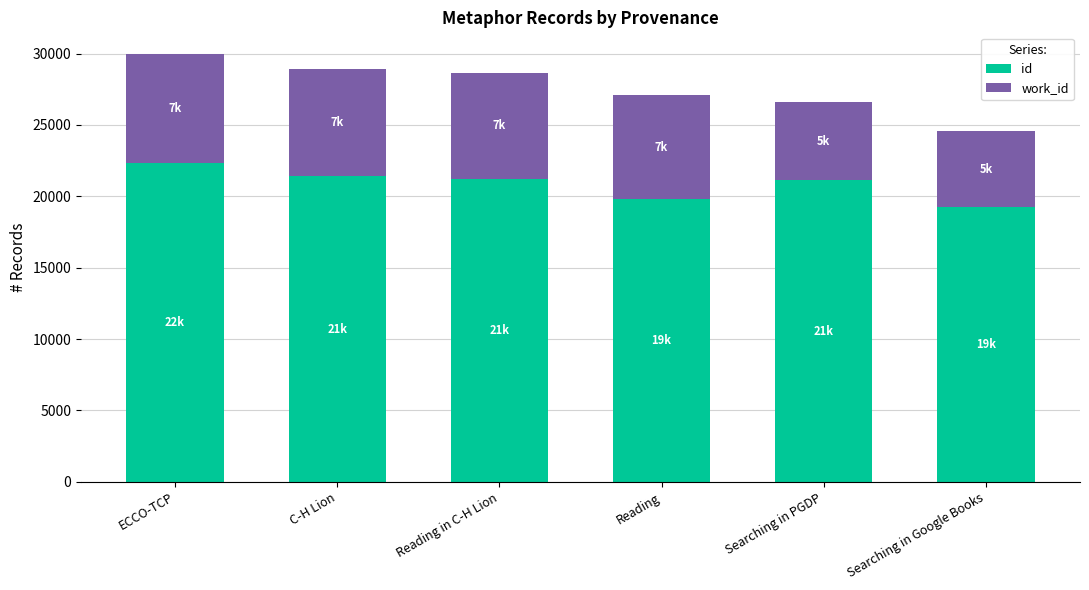

What is the minimum value for id?

19237